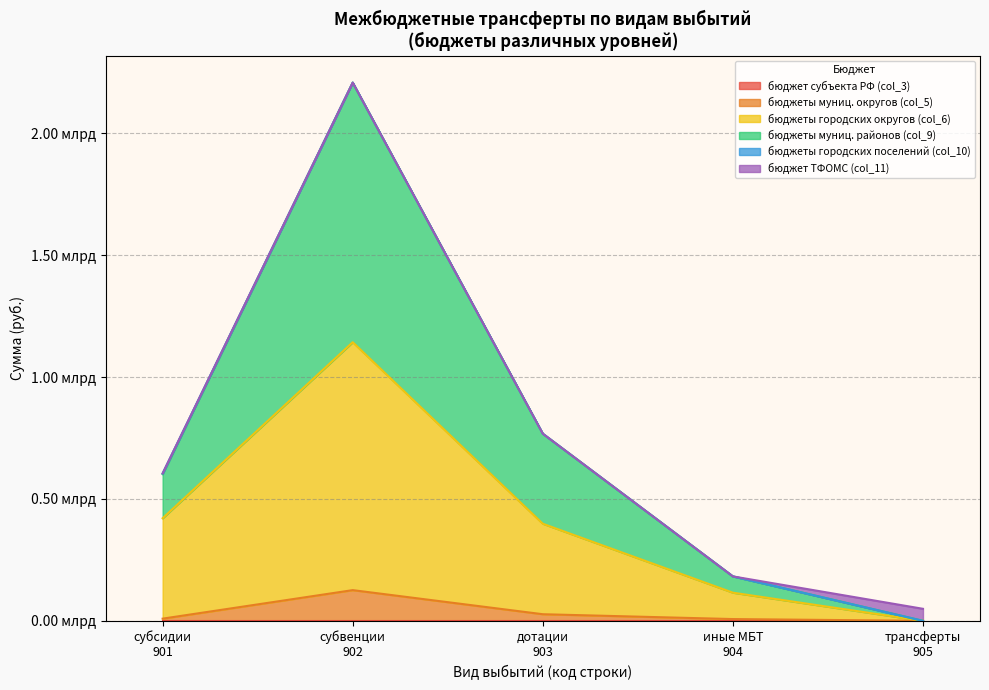

Does the chart have visible grid lines?

Yes